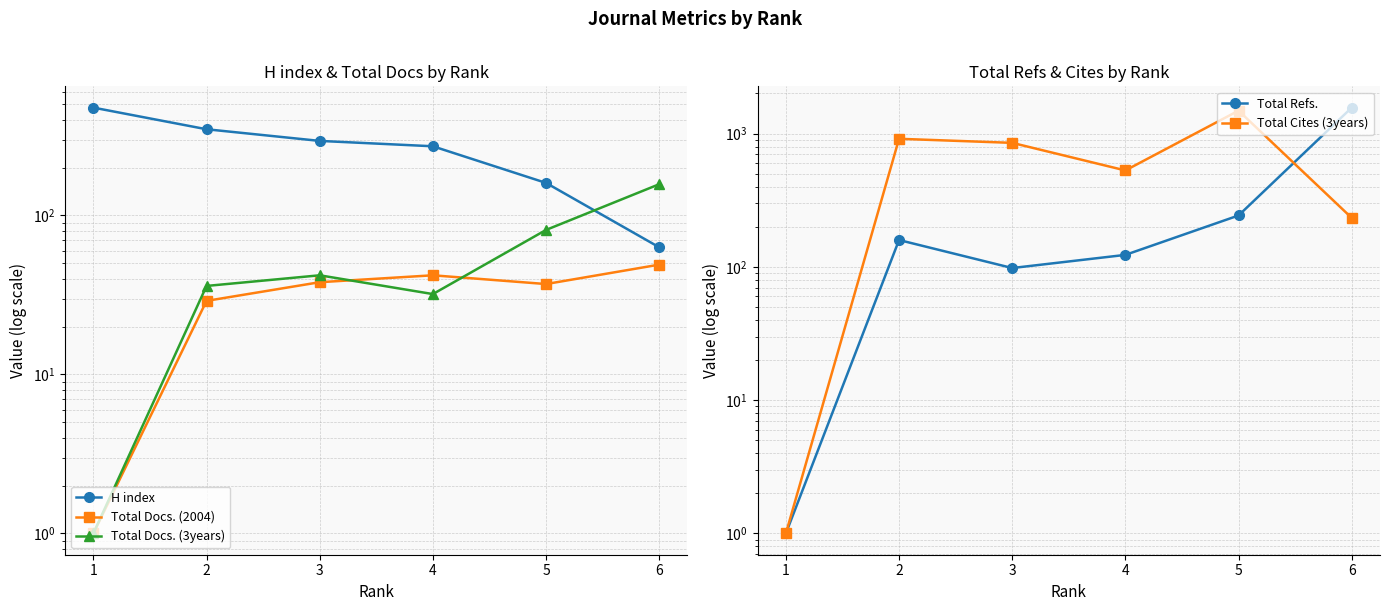

Which series has the largest range (max minus min)?

Total Refs.